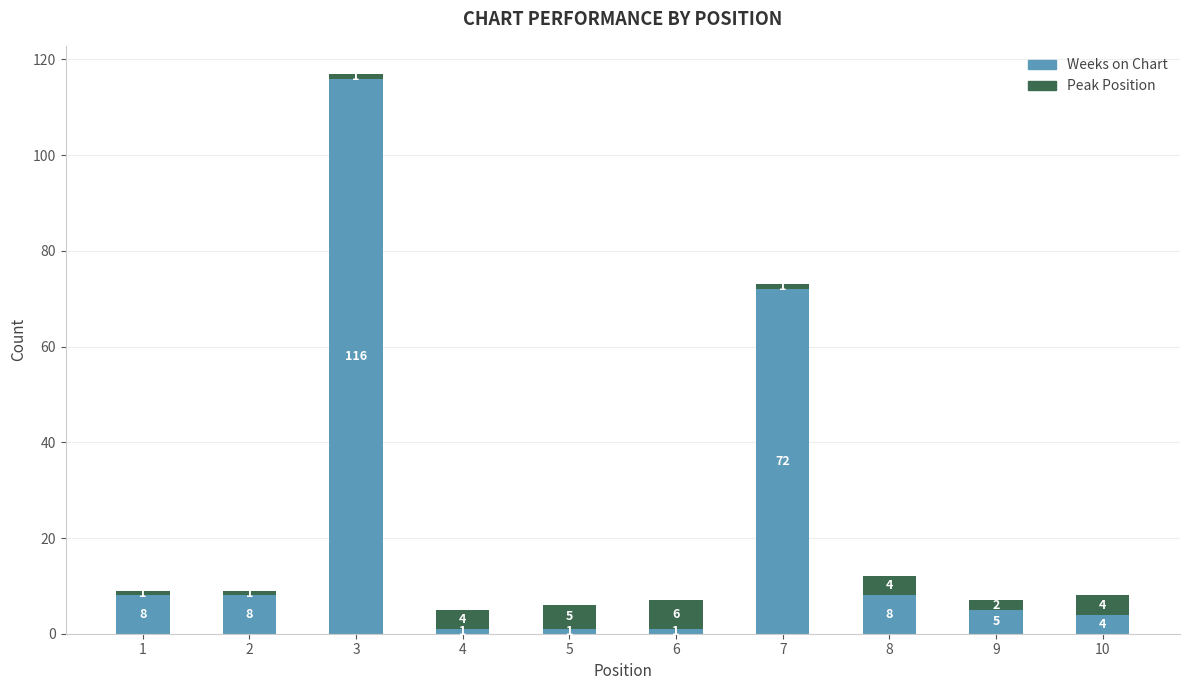

At which category is the sum across all series the highest?

3